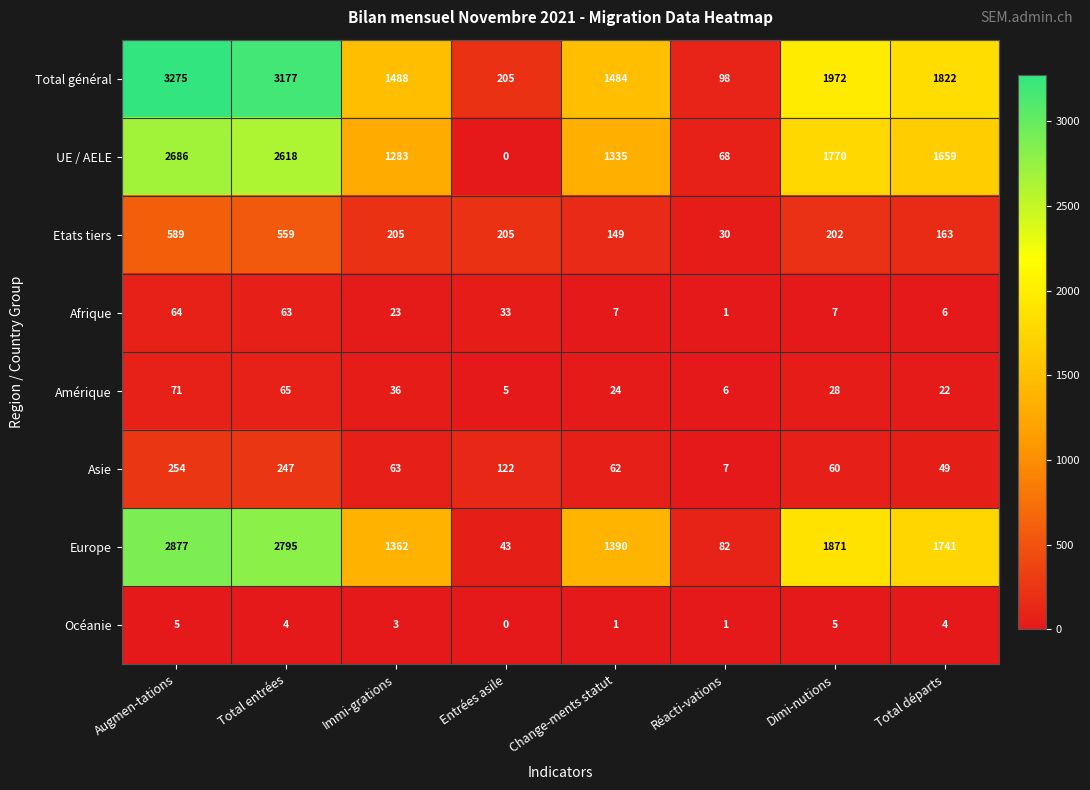

The UE / AELE series shows 3745 at Augmen-tations. True or false?

False